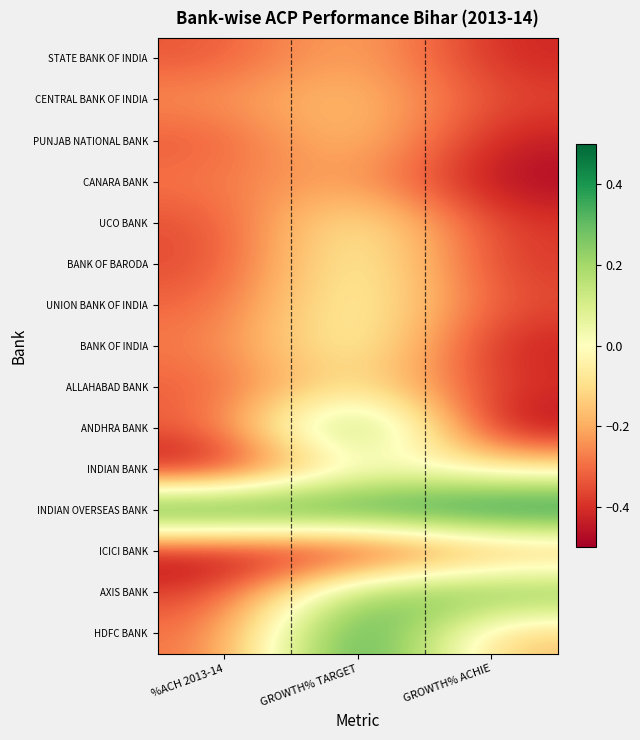

Reading left to right, transcribe all the data shown in this chart.

STATE BANK OF INDIA: %ACH 2013-14=-0.3	GROWTH% TARGET=-0.2	GROWTH% ACHIE=-0.4
CENTRAL BANK OF INDIA: %ACH 2013-14=-0.2	GROWTH% TARGET=-0.1	GROWTH% ACHIE=-0.4
PUNJAB NATIONAL BANK: %ACH 2013-14=-0.3	GROWTH% TARGET=-0.1	GROWTH% ACHIE=-0.4
CANARA BANK: %ACH 2013-14=-0.3	GROWTH% TARGET=-0.2	GROWTH% ACHIE=-0.5
UCO BANK: %ACH 2013-14=-0.4	GROWTH% TARGET=0.0	GROWTH% ACHIE=-0.4
BANK OF BARODA: %ACH 2013-14=-0.4	GROWTH% TARGET=0.0	GROWTH% ACHIE=-0.4
UNION BANK OF INDIA: %ACH 2013-14=-0.3	GROWTH% TARGET=0.0	GROWTH% ACHIE=-0.4
BANK OF INDIA: %ACH 2013-14=-0.3	GROWTH% TARGET=0.0	GROWTH% ACHIE=-0.4
ALLAHABAD BANK: %ACH 2013-14=-0.3	GROWTH% TARGET=-0.0	GROWTH% ACHIE=-0.4
ANDHRA BANK: %ACH 2013-14=-0.3	GROWTH% TARGET=0.4	GROWTH% ACHIE=-0.5
INDIAN BANK: %ACH 2013-14=-0.5	GROWTH% TARGET=0.0	GROWTH% ACHIE=-0.1
INDIAN OVERSEAS BANK: %ACH 2013-14=0.5	GROWTH% TARGET=0.4	GROWTH% ACHIE=0.5
ICICI BANK: %ACH 2013-14=-0.5	GROWTH% TARGET=-0.5	GROWTH% ACHIE=-0.3
AXIS BANK: %ACH 2013-14=-0.4	GROWTH% TARGET=0.3	GROWTH% ACHIE=0.3
HDFC BANK: %ACH 2013-14=-0.3	GROWTH% TARGET=0.5	GROWTH% ACHIE=-0.2